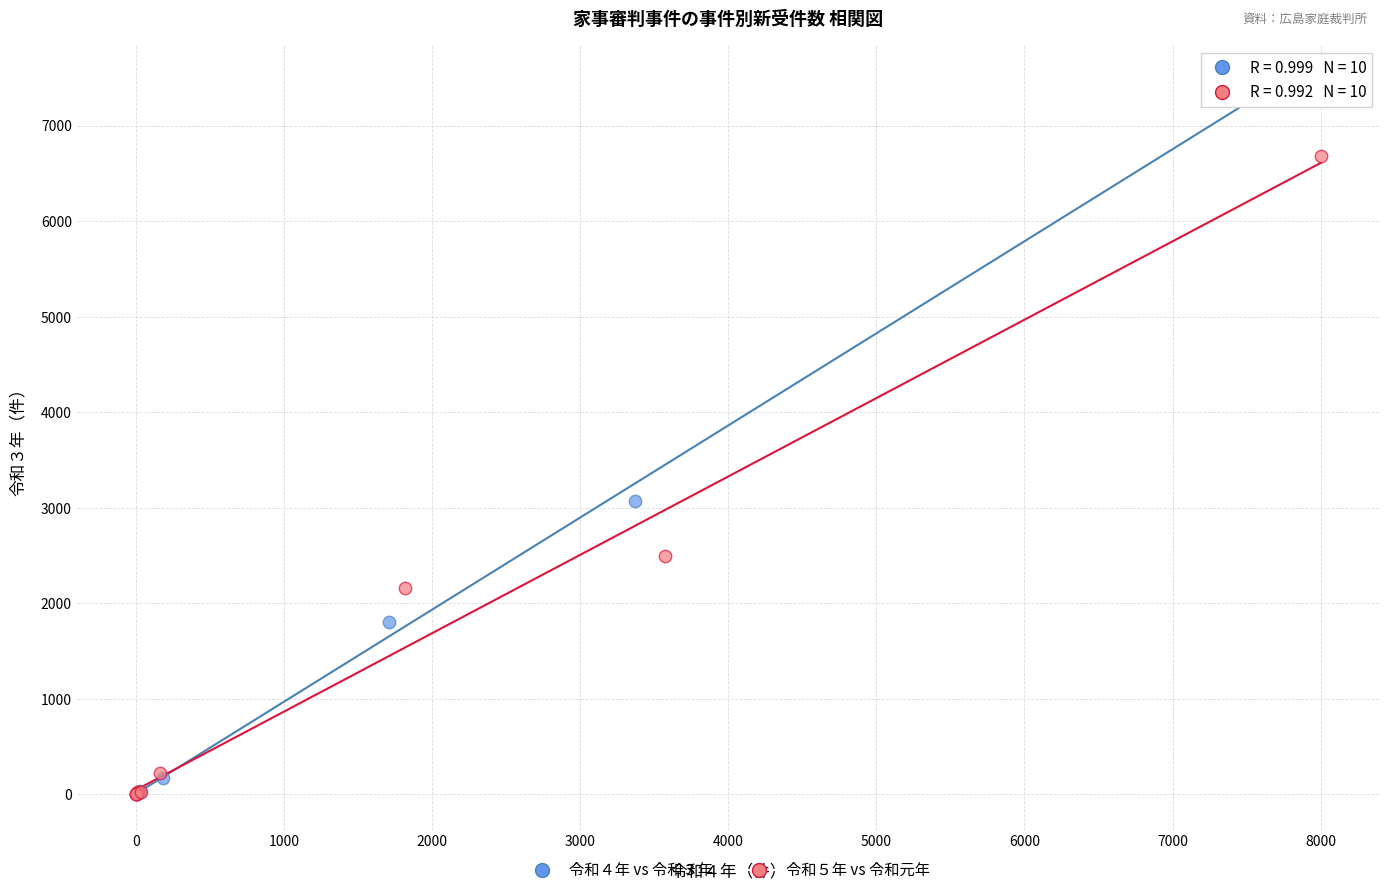

Which series contains the highest Y value?

令和４年 vs 令和３年